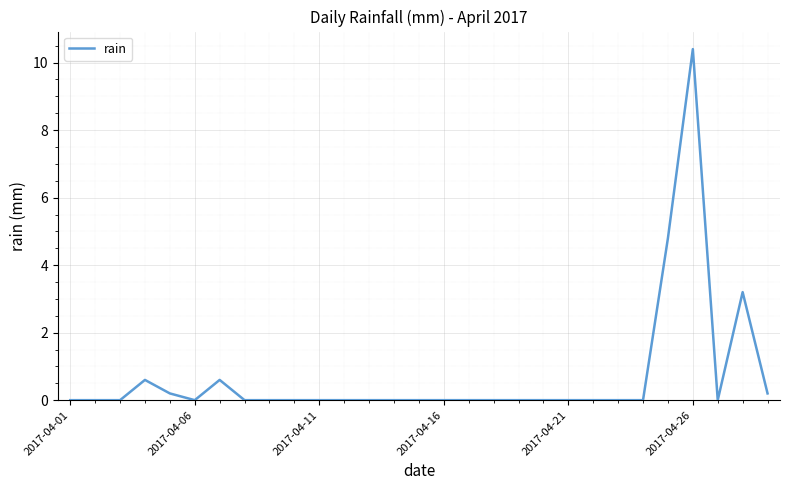

What is the greatest value displayed?

10.4